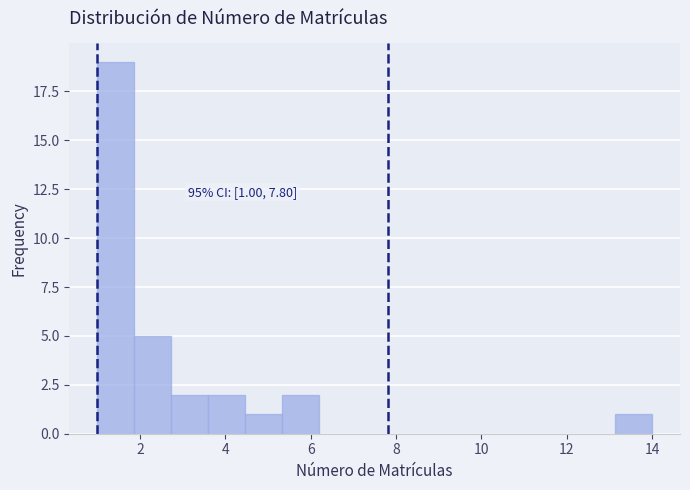

Which range on the x-axis has the tallest bar?

1.0 to 1.8